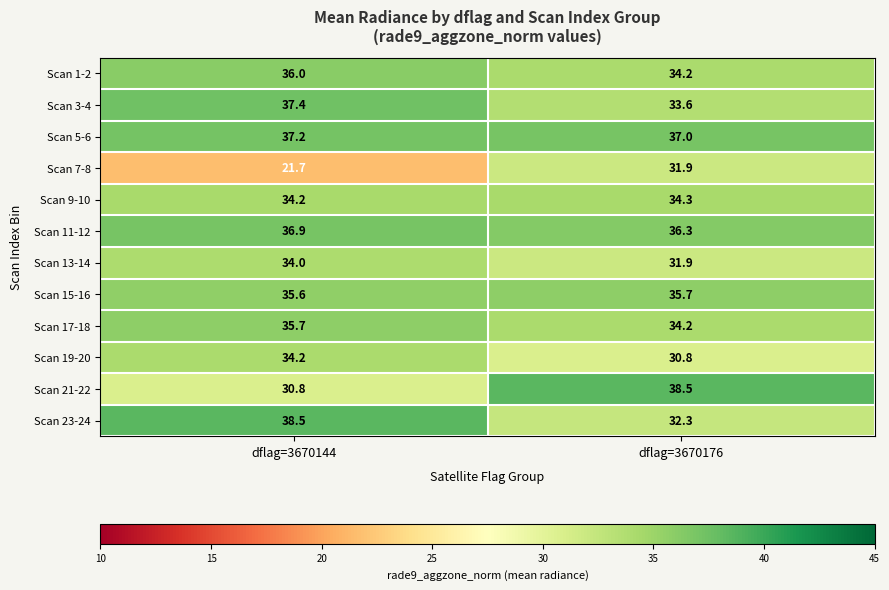

How many categories are shown in the chart?

2